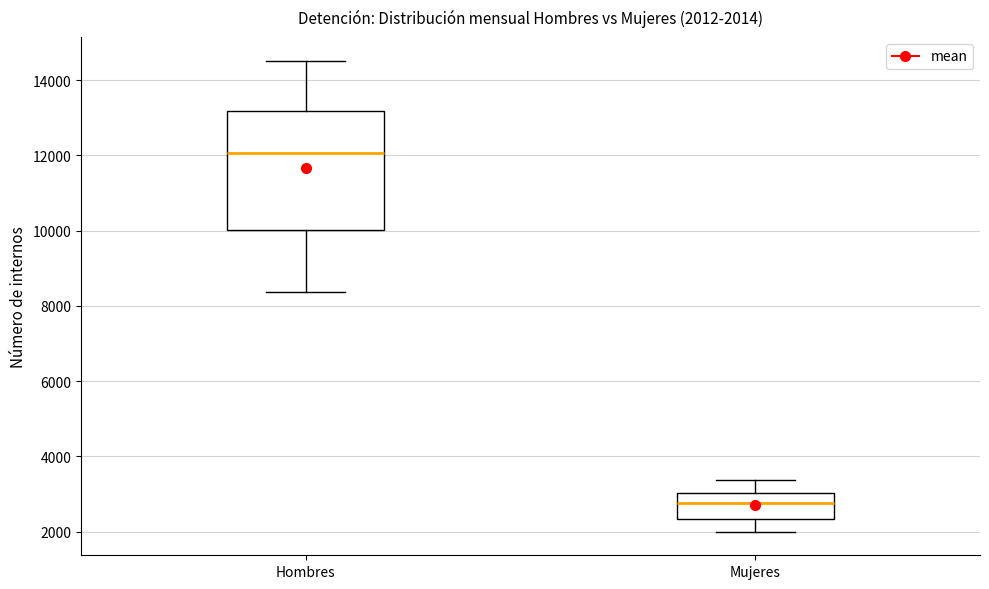

Which box's median line is the highest?

Hombres